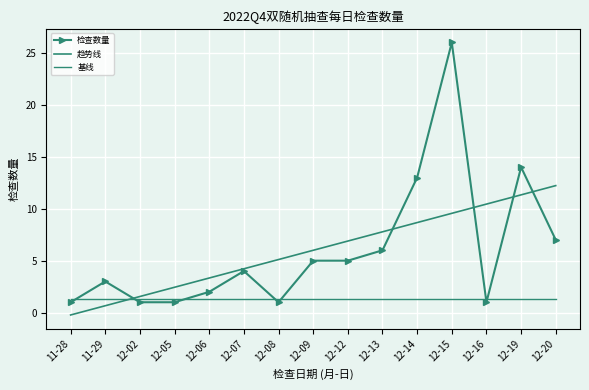

How many negative values does the 趋势线 series have?

1